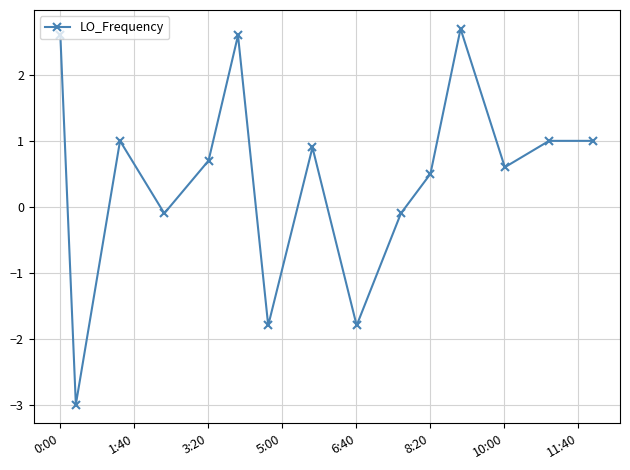

True or false: there are more than 0 points higher than both neighbors.

True